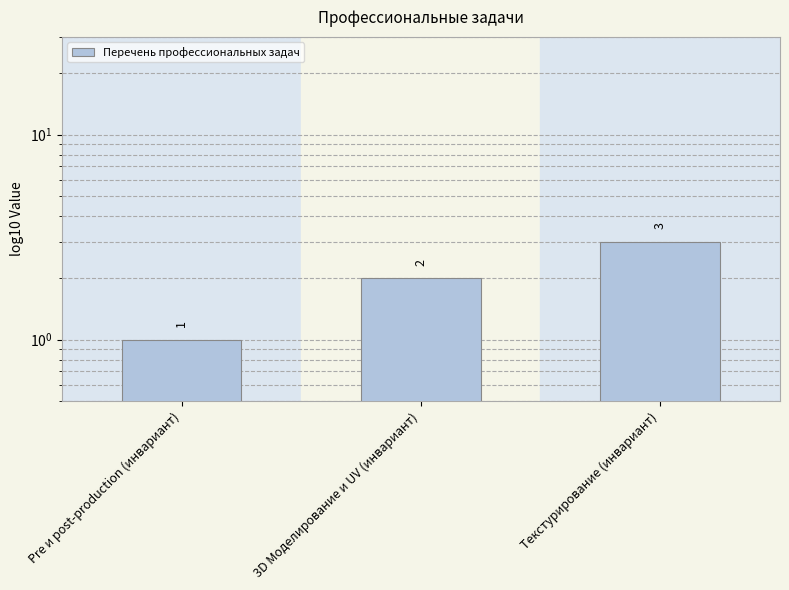

List the labels in order of value, smallest first.

Pre и post-production (инвариант), 3D Моделирование и UV (инвариант), Текстурирование (инвариант)